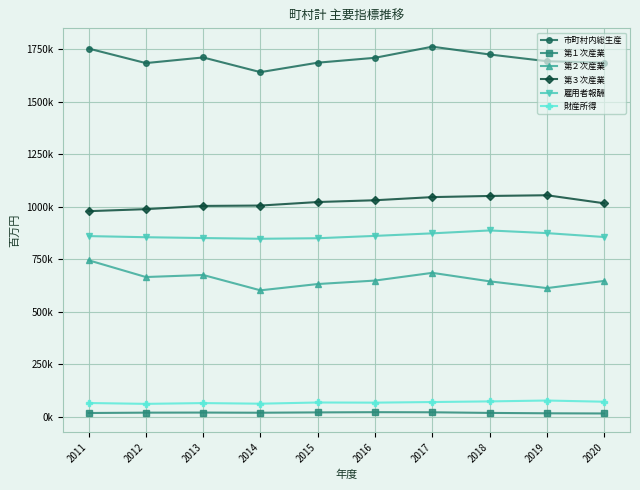

True or false: 第３次産業 and 雇用者報酬 intersect in this chart.

False